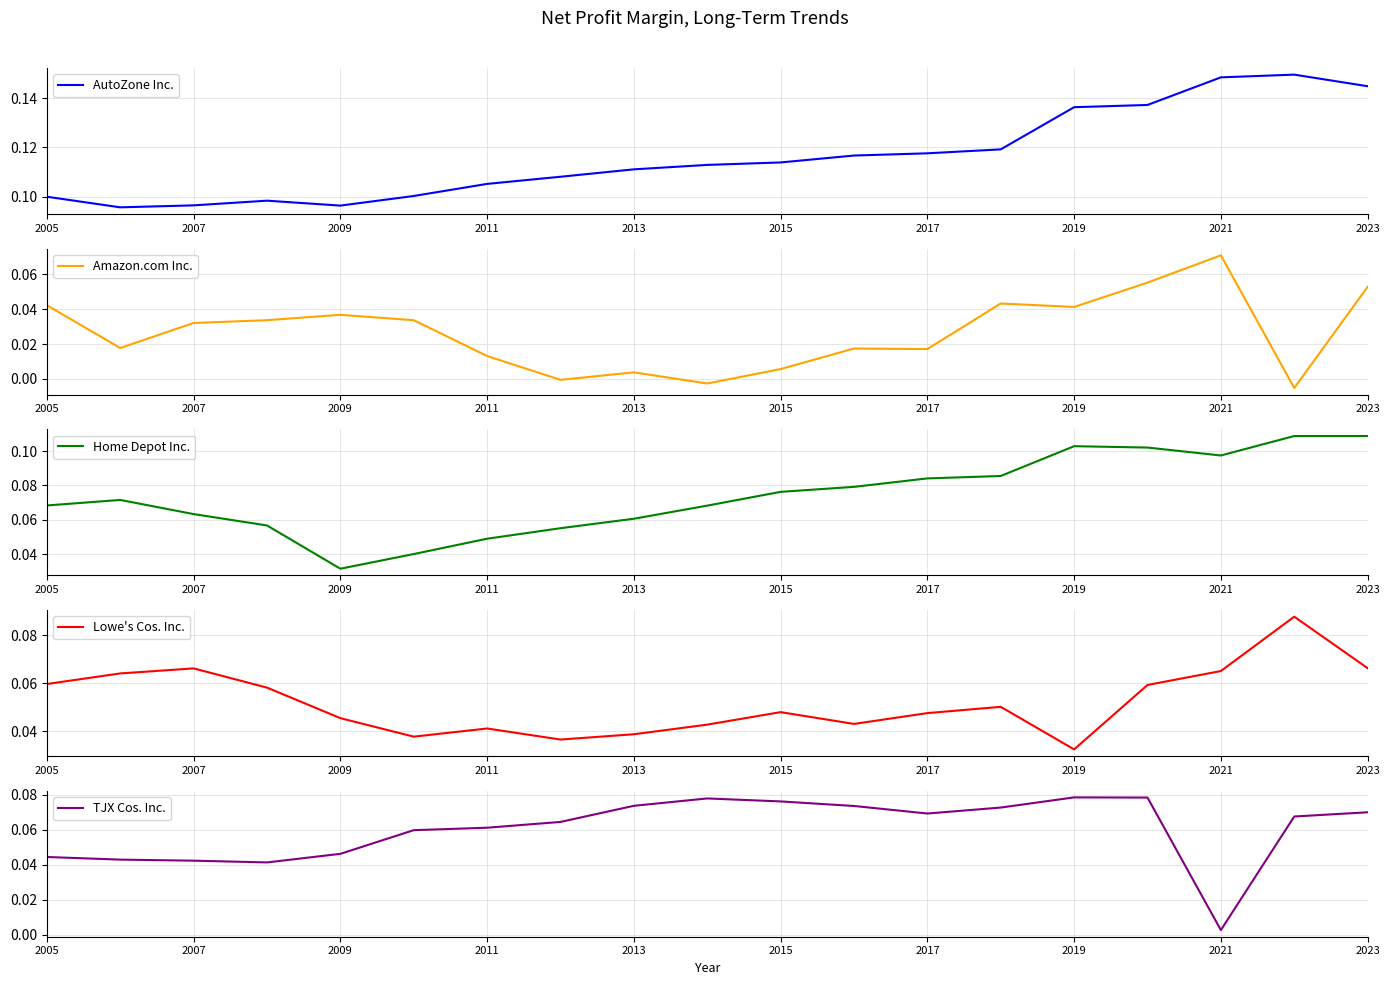

At which label is Home Depot Inc. closest to 0?

2009